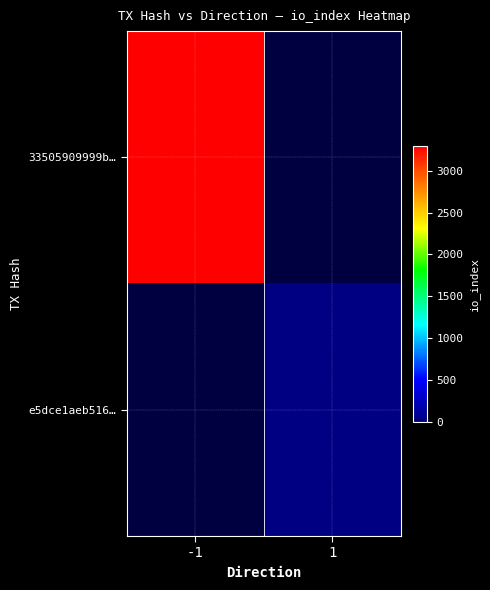

What is the maximum value for 33505909999b…?

3304.0